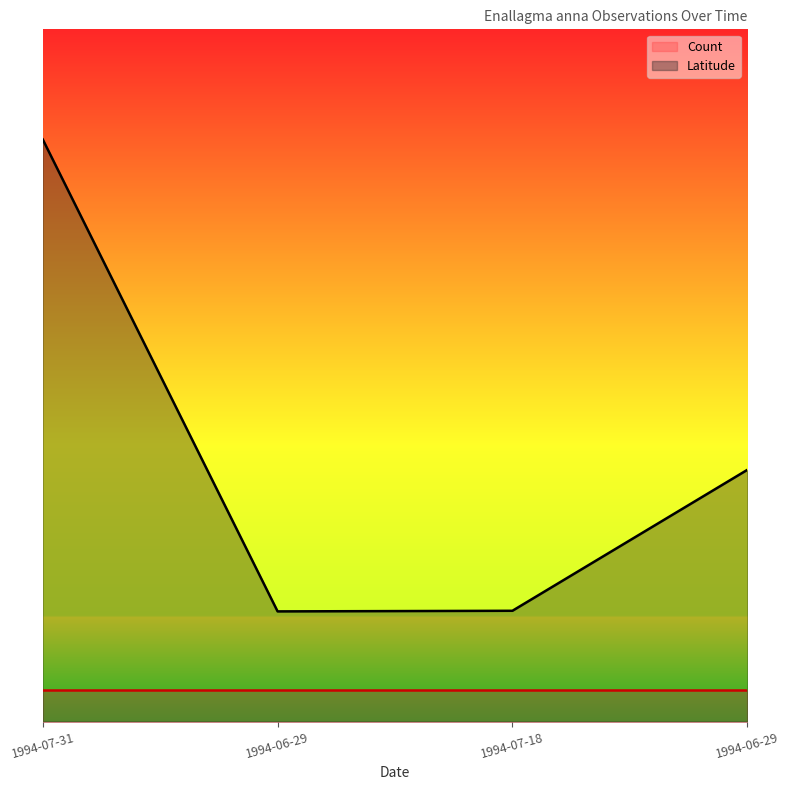

Which has a higher value, 1994-06-29 or 1994-07-18?

1994-07-18